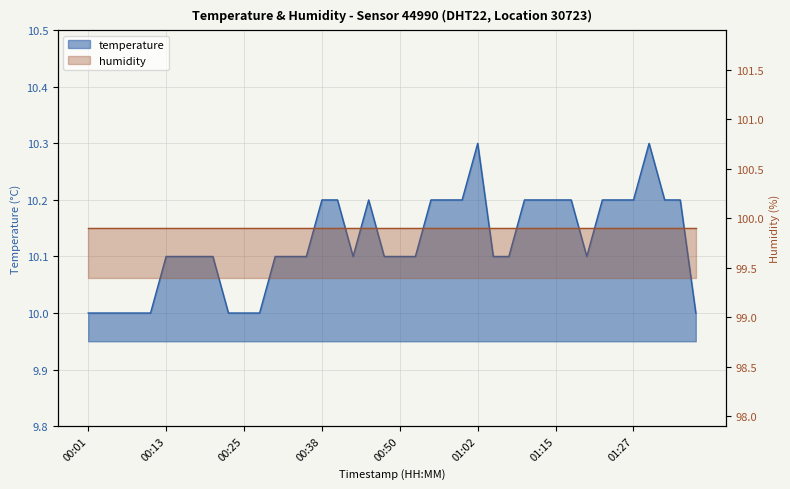

What is the difference between the maximum and minimum values?

0.3